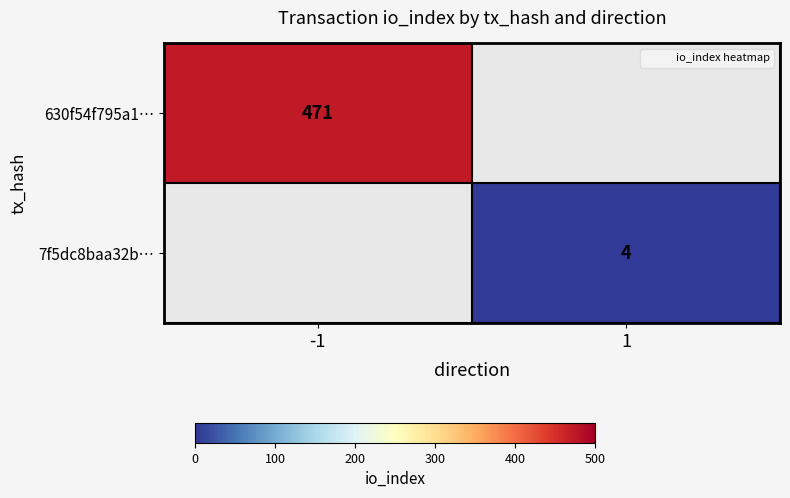

Is the value of 7f5dc8baa32b… at -1 greater than the value of 630f54f795a1… at 1?

No